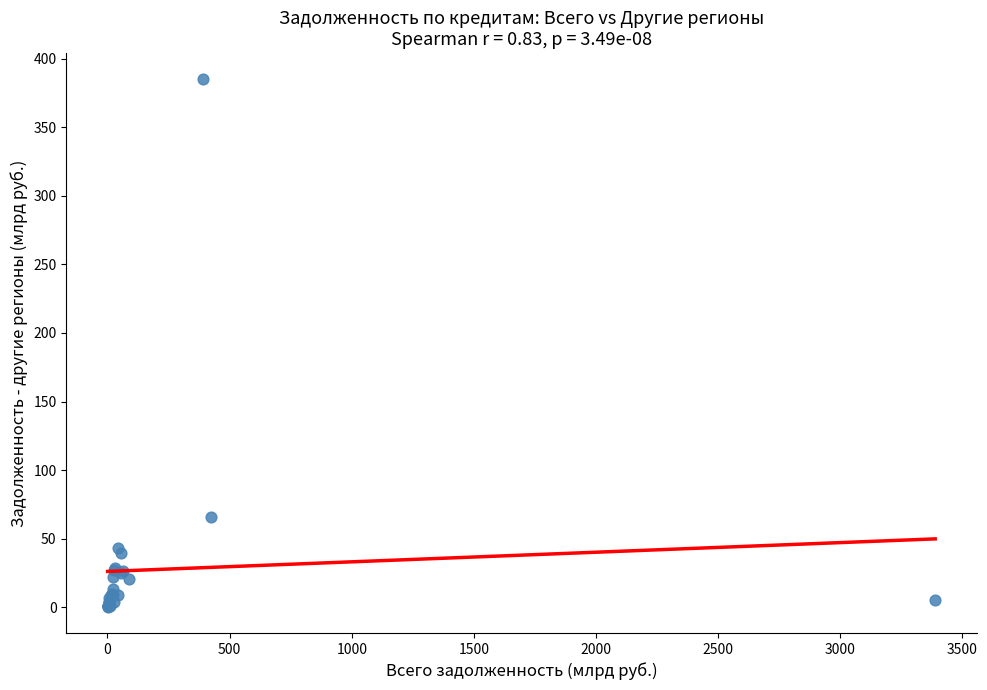

What Y value in the scatter plot is closest to 192?

65.7